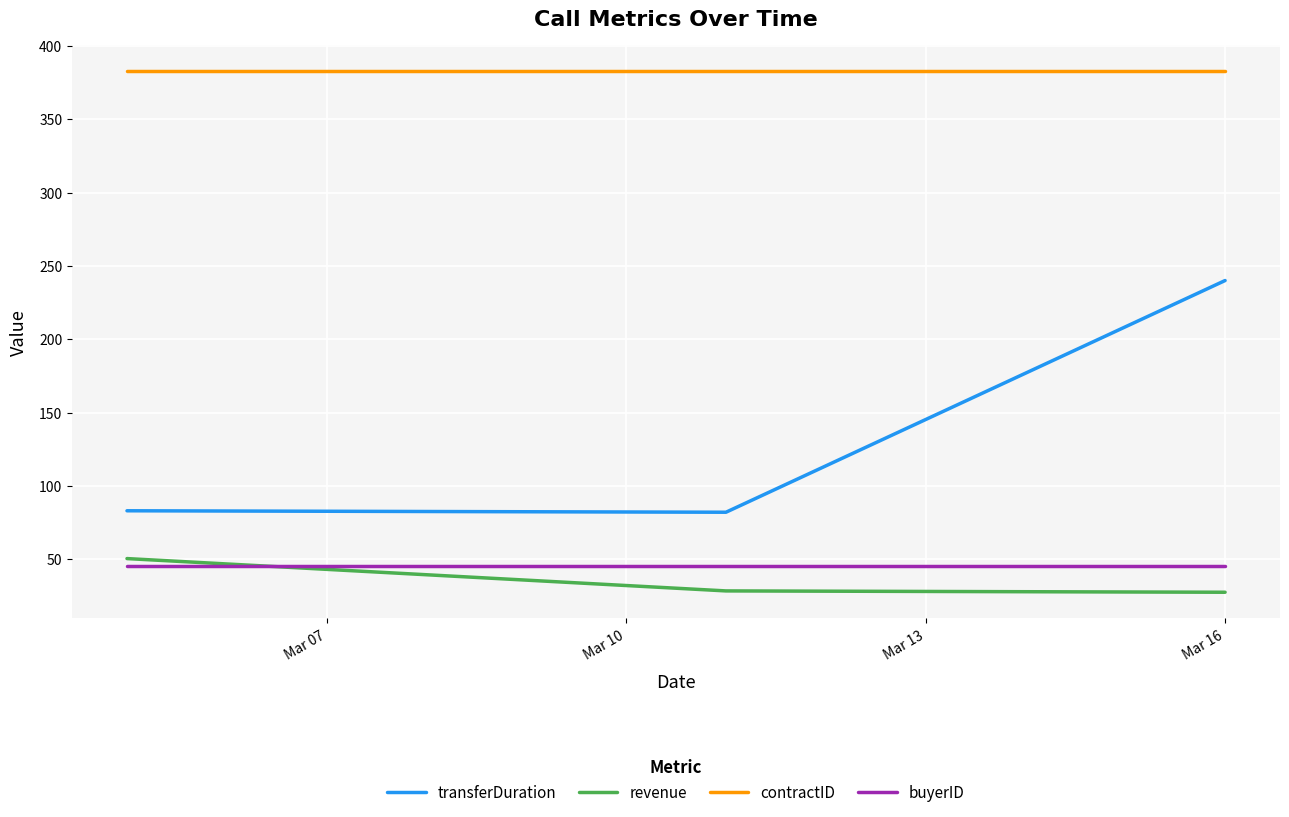

True or false: buyerID and contractID cross at least once.

False